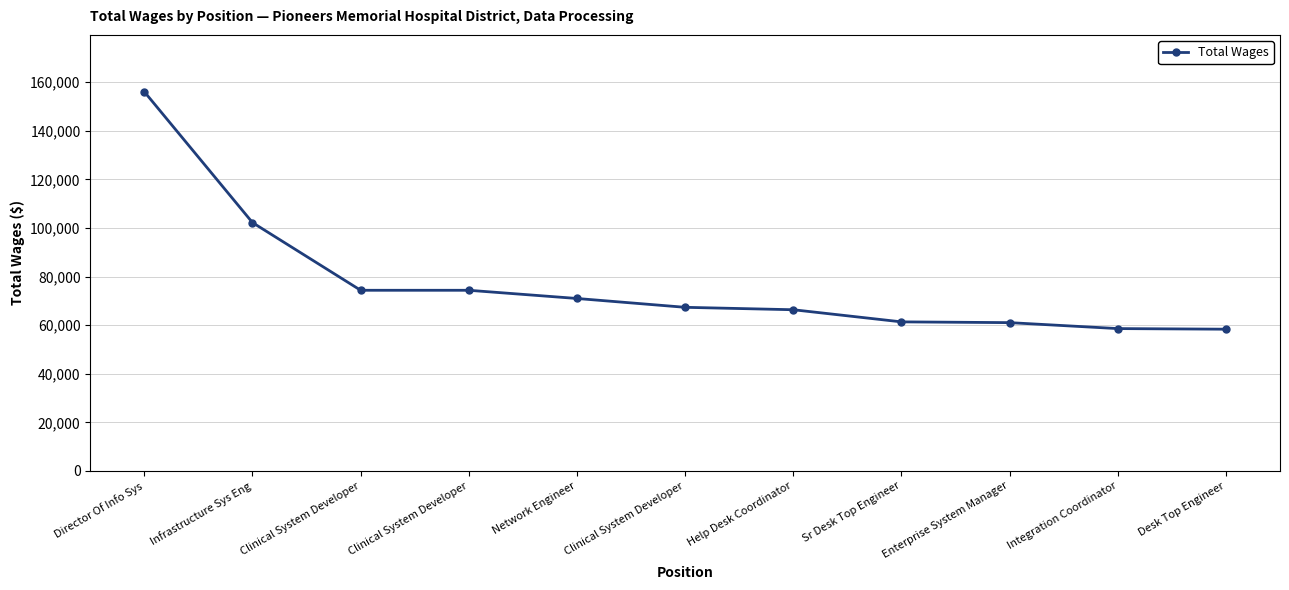

True or false: the data shows 90837 at Enterprise System Manager.

False